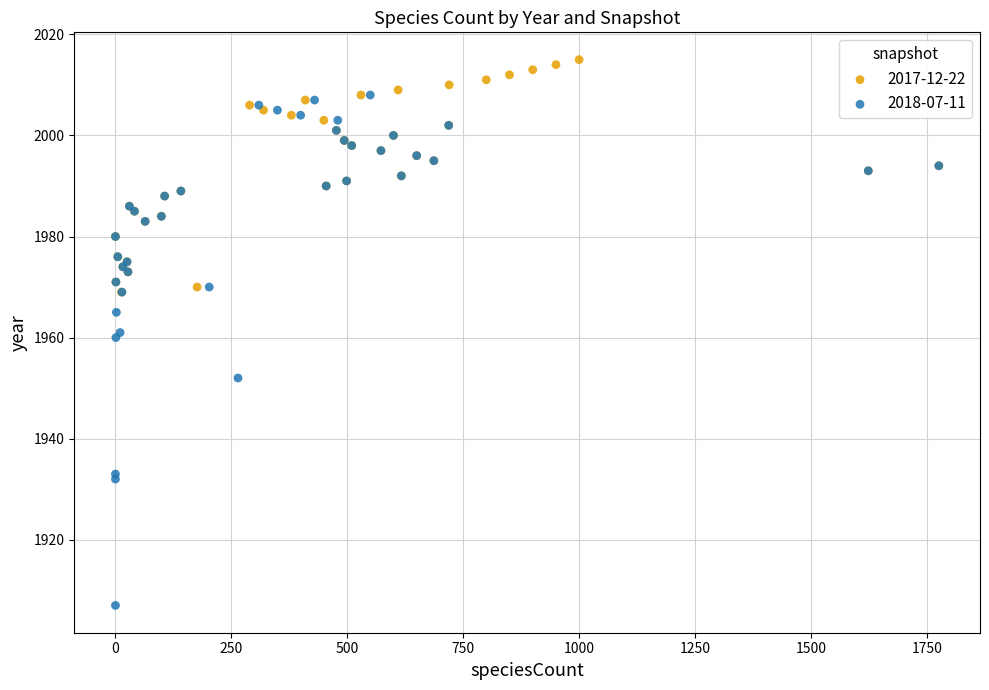

What are all the series names shown in the legend?

2017-12-22, 2018-07-11